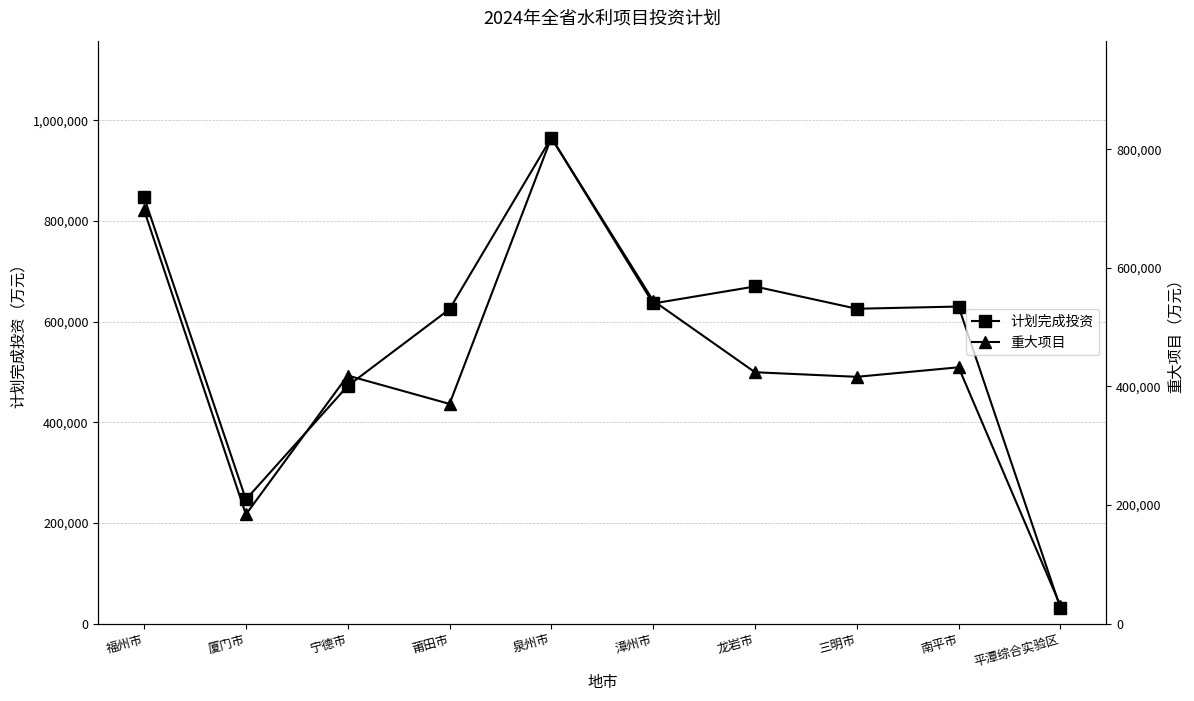

At 龙岩市, list the series in order from smallest to largest.

重大项目, 计划完成投资